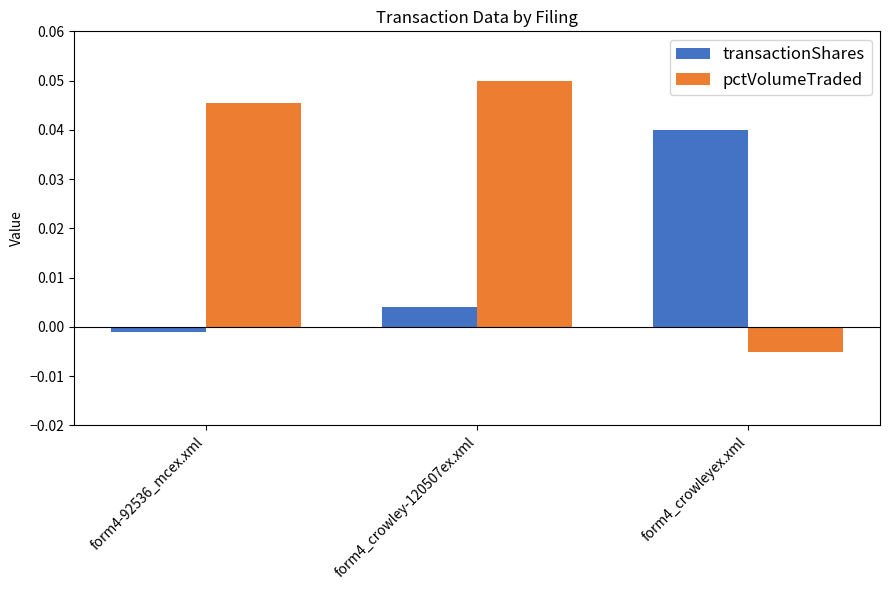

Where is pctVolumeTraded nearest to the value 0?

form4_crowleyex.xml